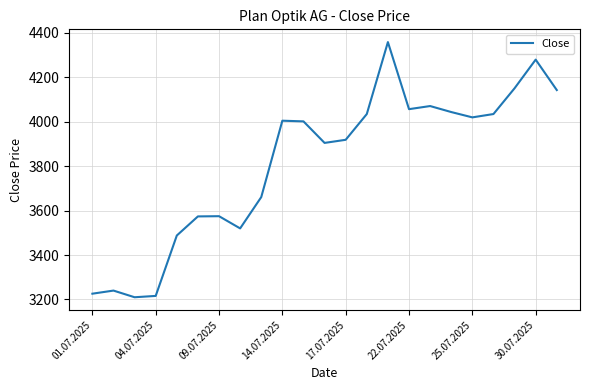

What is the maximum value shown in the chart?

4359